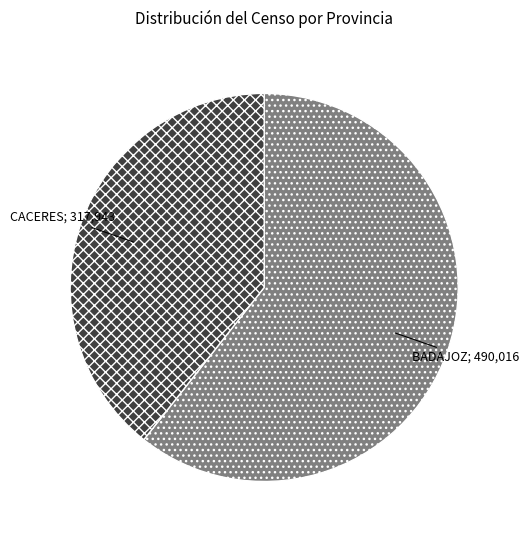

Does any single category account for the majority?

Yes